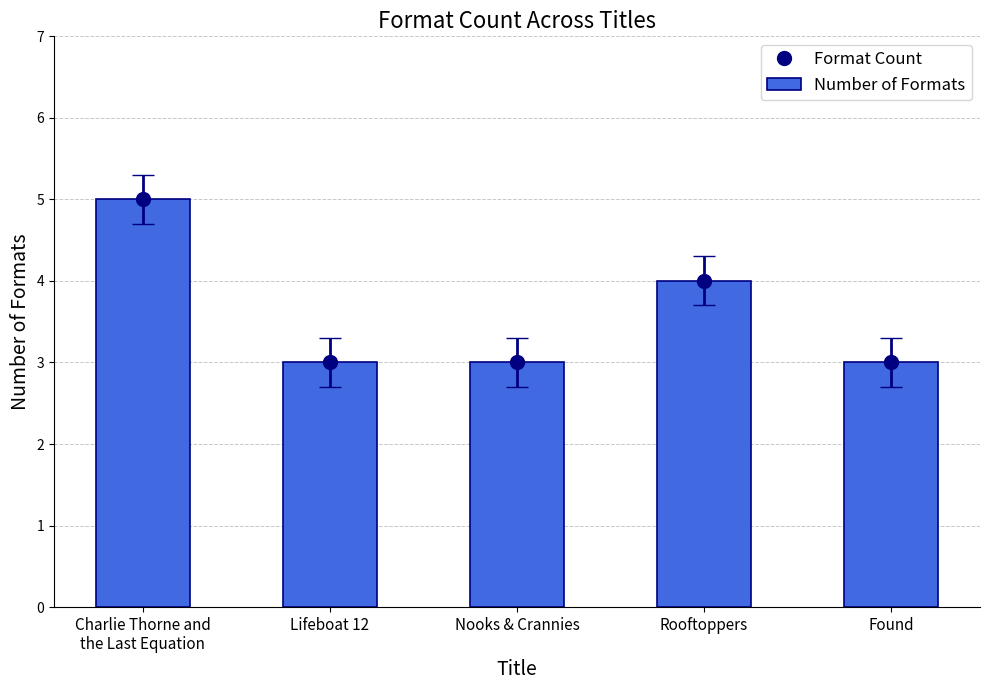

What is the total value across all series at Nooks & Crannies?

6